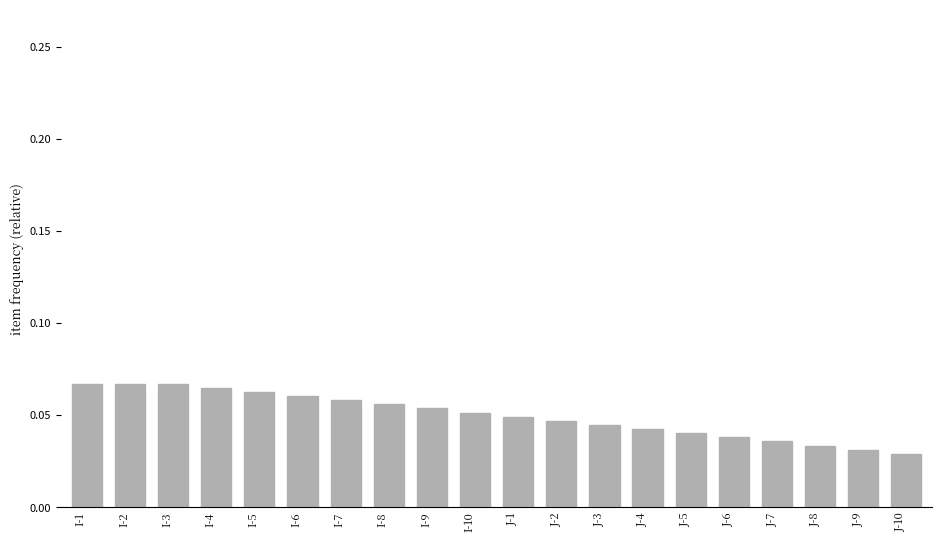

What is the label of the 8th bar from the left?

I-8